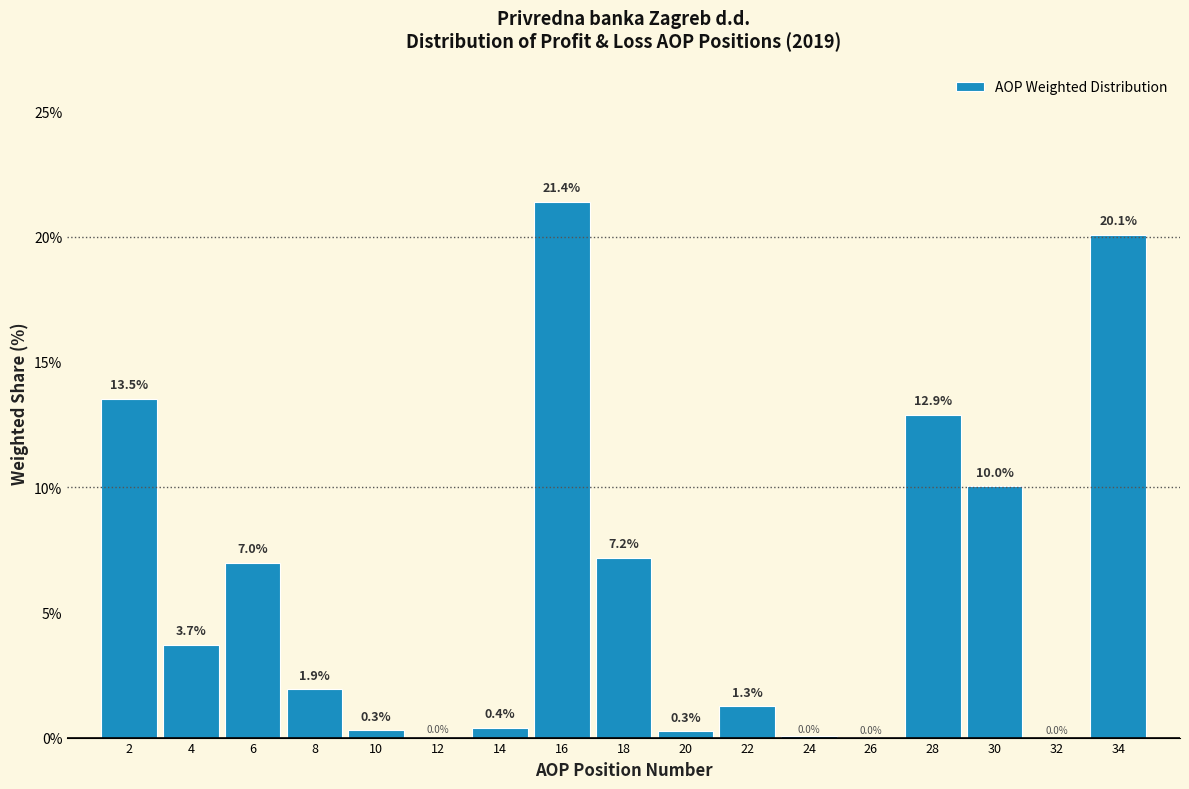

Reading left to right, transcribe this chart: for each bar, give the range it covers on the x-axis and its height.

1 to 3: 13.5
3 to 5: 3.7
5 to 7: 7.0
7 to 9: 1.9
9 to 11: 0.3
11 to 13: 0.0
13 to 15: 0.4
15 to 17: 21.4
17 to 19: 7.2
19 to 21: 0.3
21 to 23: 1.3
23 to 25: 0.0
25 to 27: 0.0
27 to 29: 12.9
29 to 31: 10.0
31 to 33: 0.0
33 to 35: 20.1